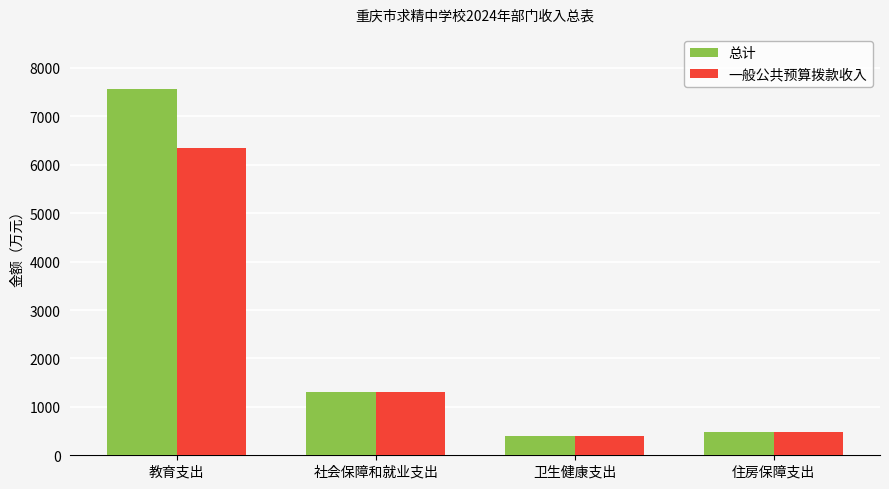

At which label is 一般公共预算拨款收入 closest to 3375?

社会保障和就业支出